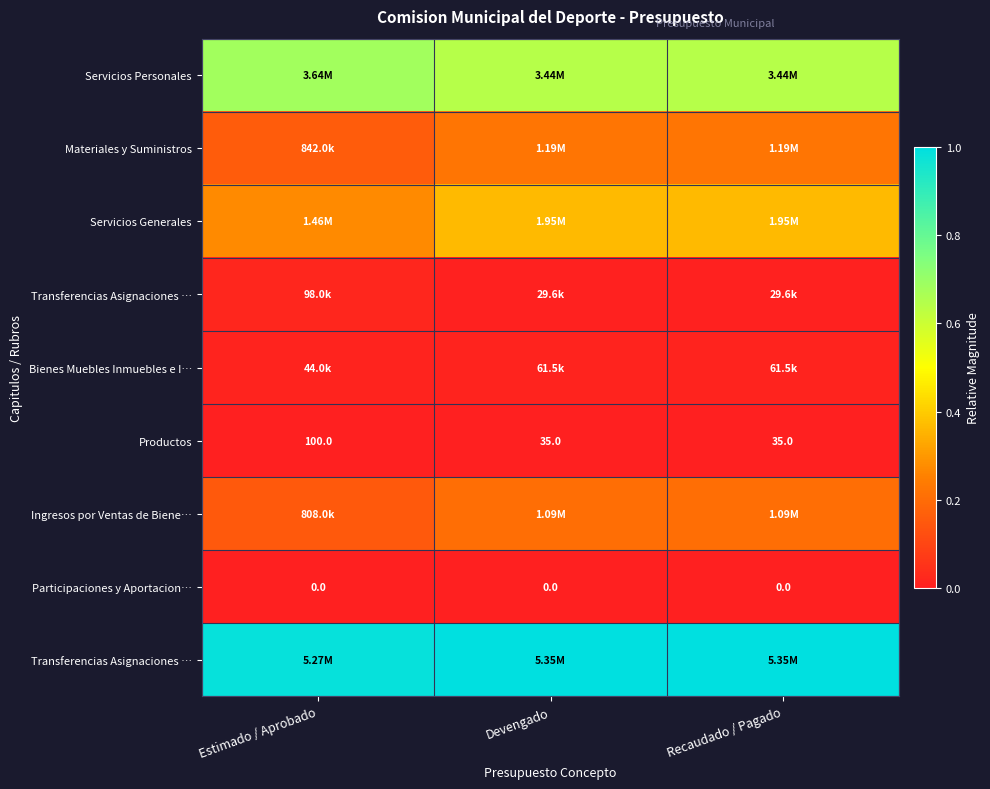

Between Devengado and Estimado / Aprobado, which is larger?

Estimado / Aprobado